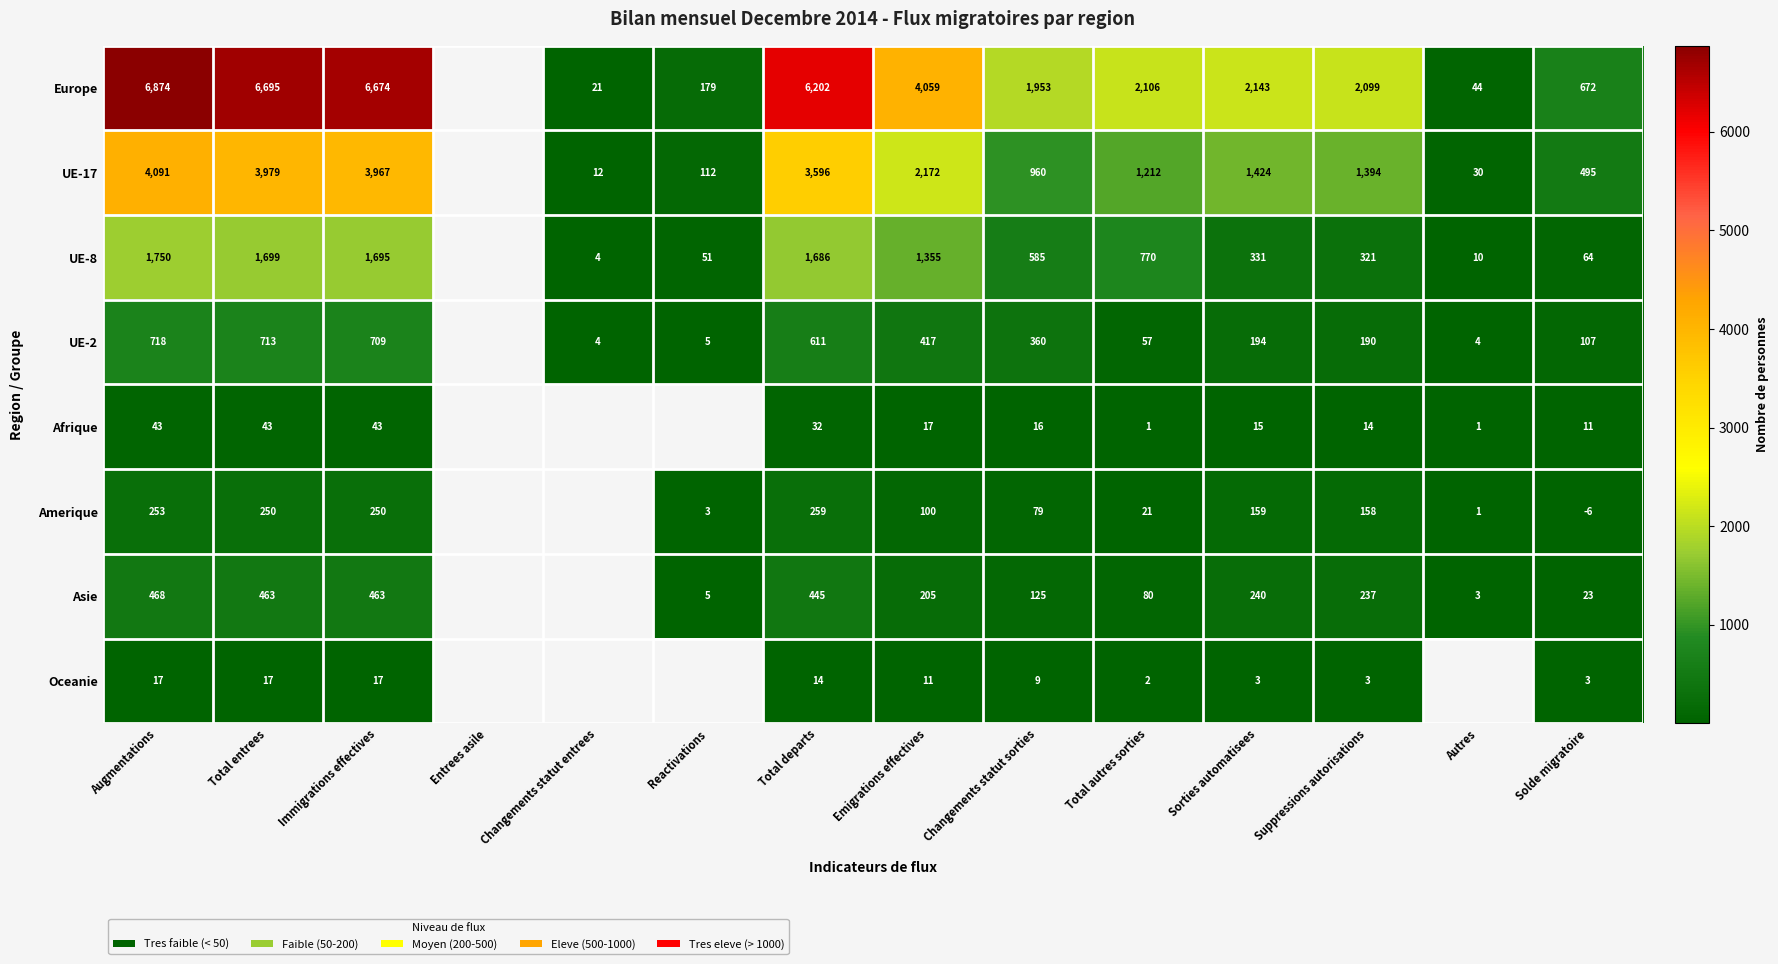

What is the spread (max minus min) of values at Sorties automatisees?

2140